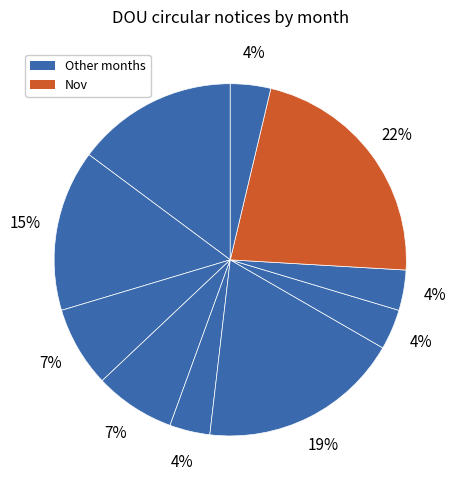

Which slice is the largest?

Nov